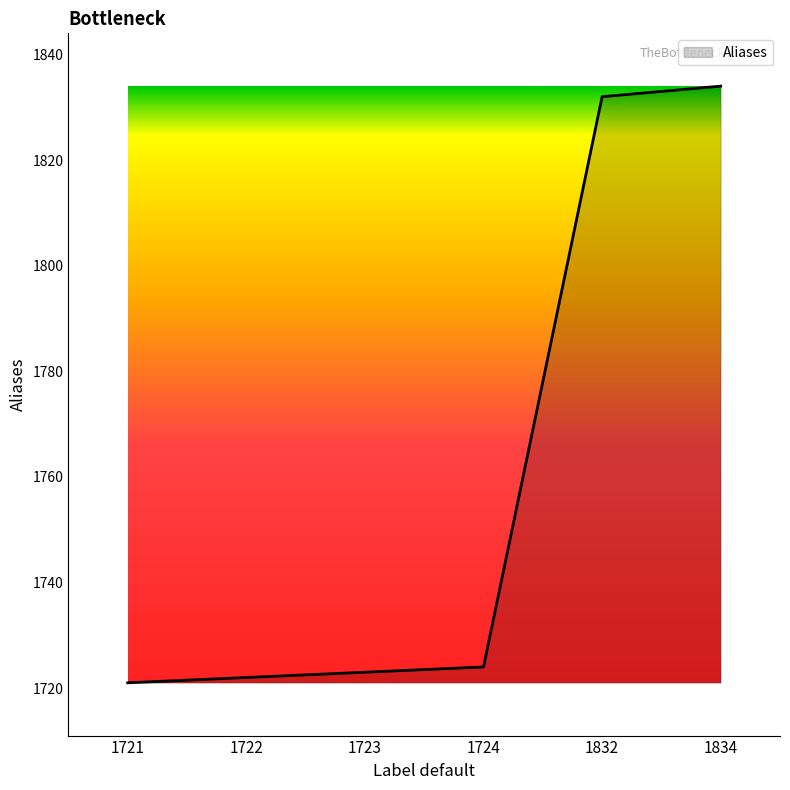

What is the sum of all values?

10556